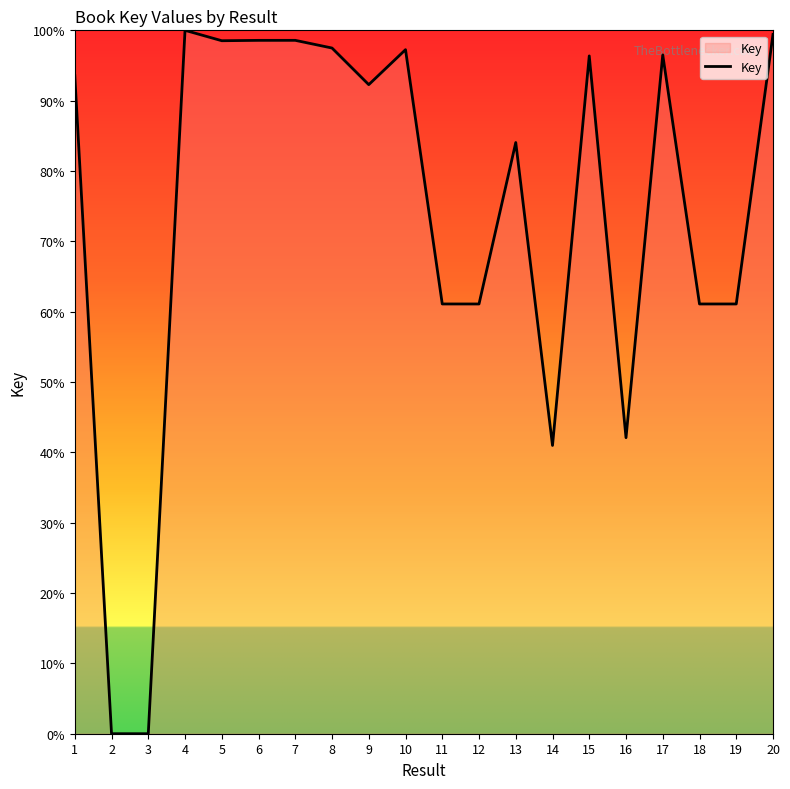

Count the number of values greater than 93.

10